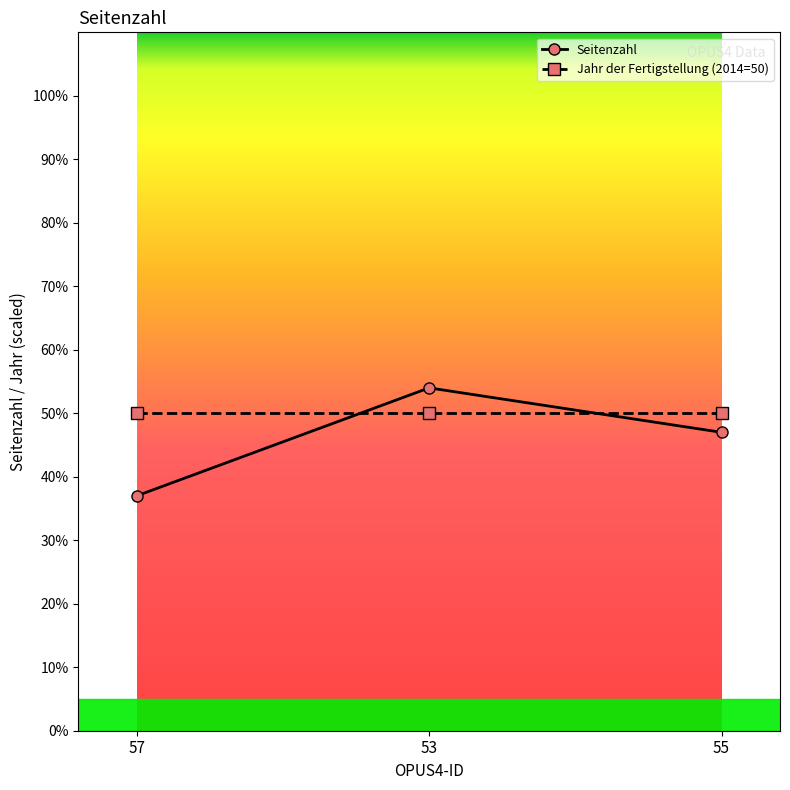

What is the label of the 2nd point from the left?

53